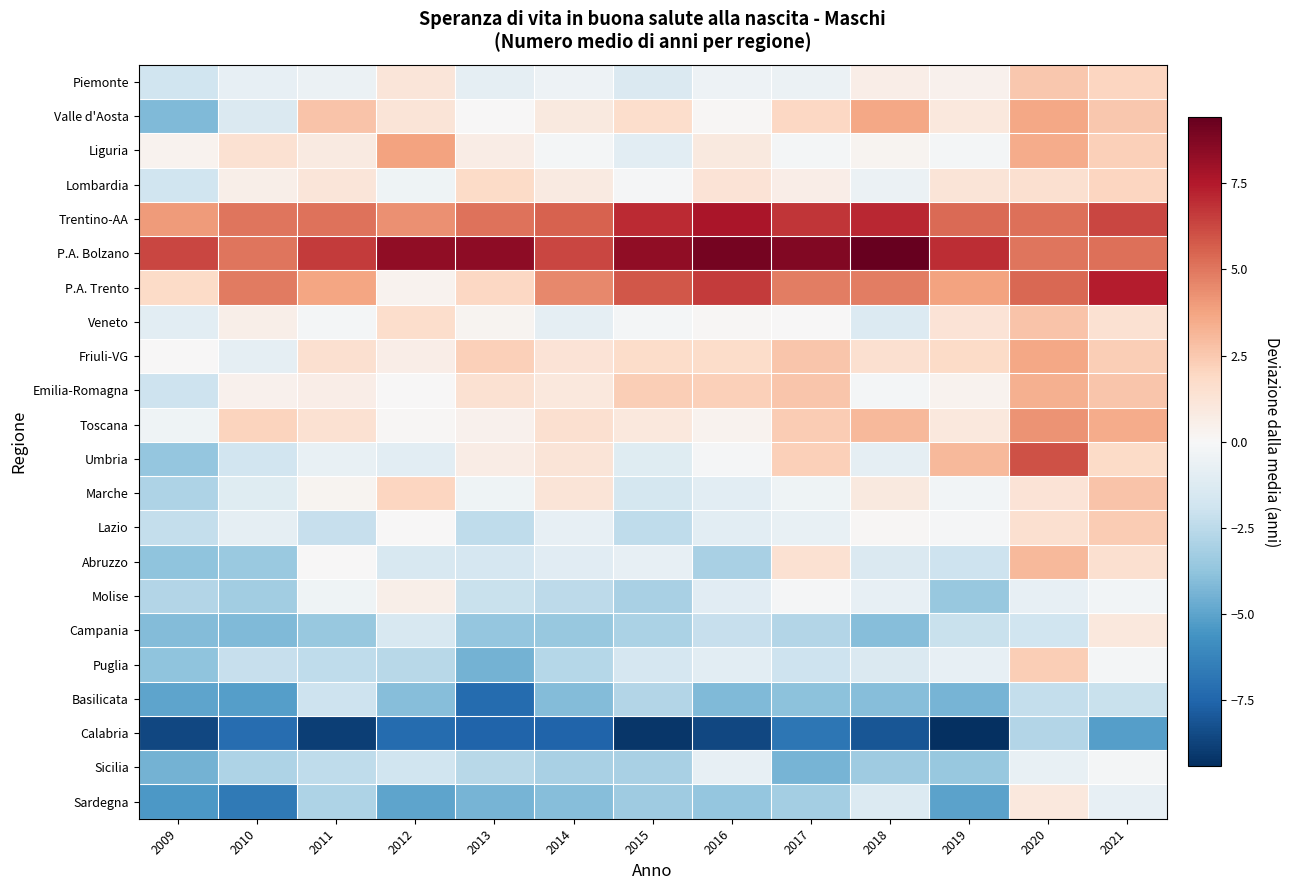

List the series in order of their peak value, lowest first.

Calabria, Basilicata, Sicilia, Molise, Campania, Sardegna, Lombardia, Puglia, Lazio, Piemonte, Veneto, Marche, Abruzzo, Emilia-Romagna, Valle d'Aosta, Friuli-VG, Liguria, Toscana, Umbria, P.A. Trento, Trentino-AA, P.A. Bolzano